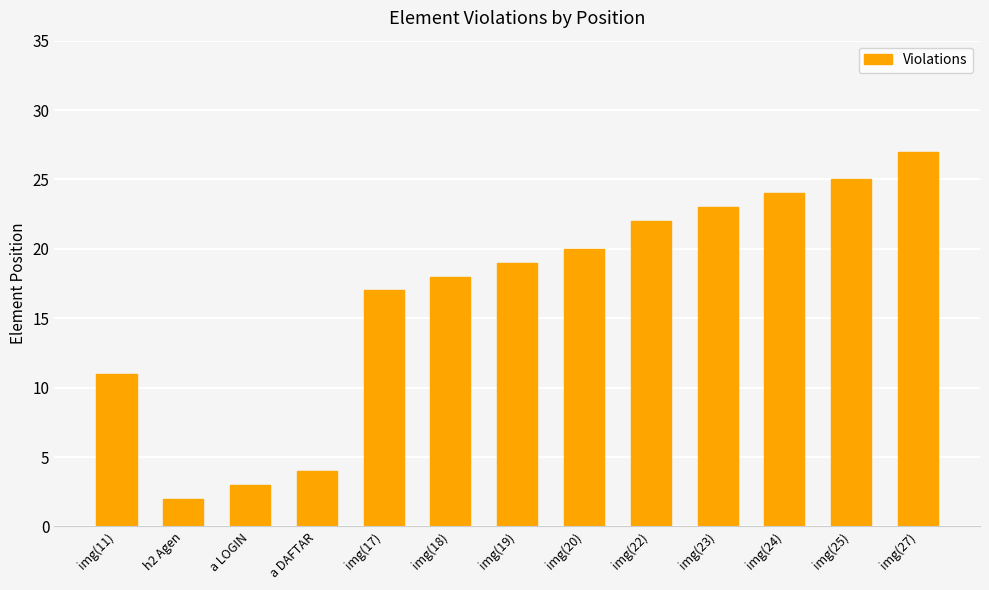

What is the label of the 4th bar from the right?

img(23)